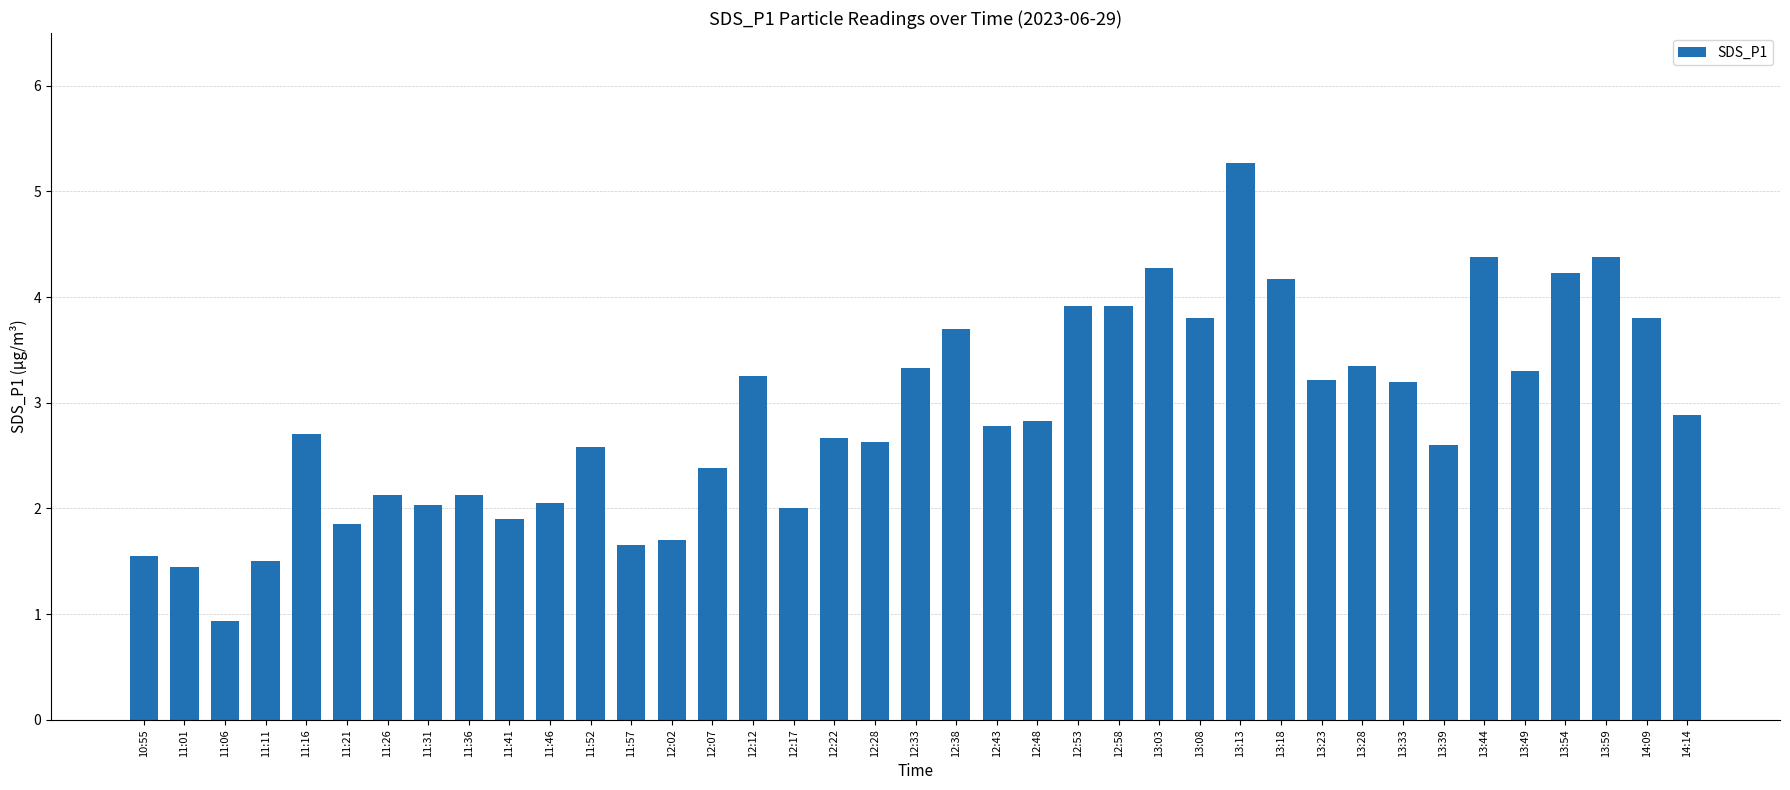

What is the change in value from 11:46 to 13:13?

+3.2